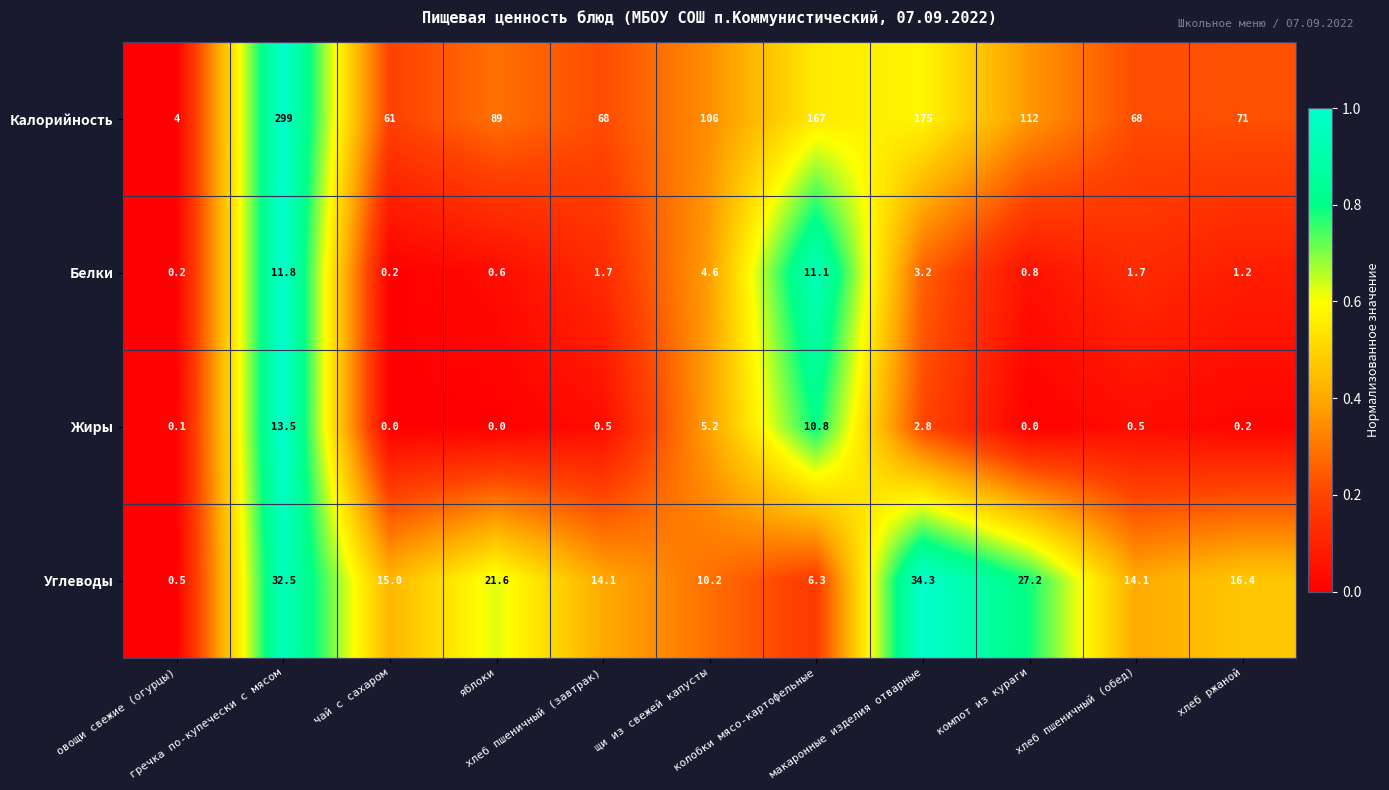

Which series has the largest total across all categories?

Калорийность